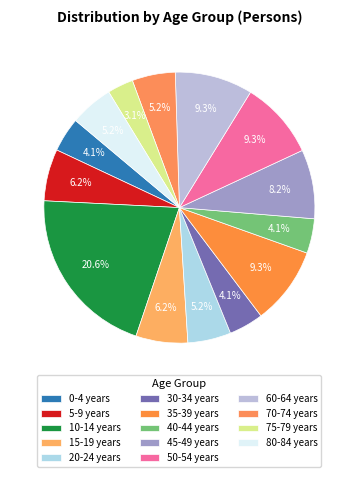

Which slice is the largest?

10-14 years